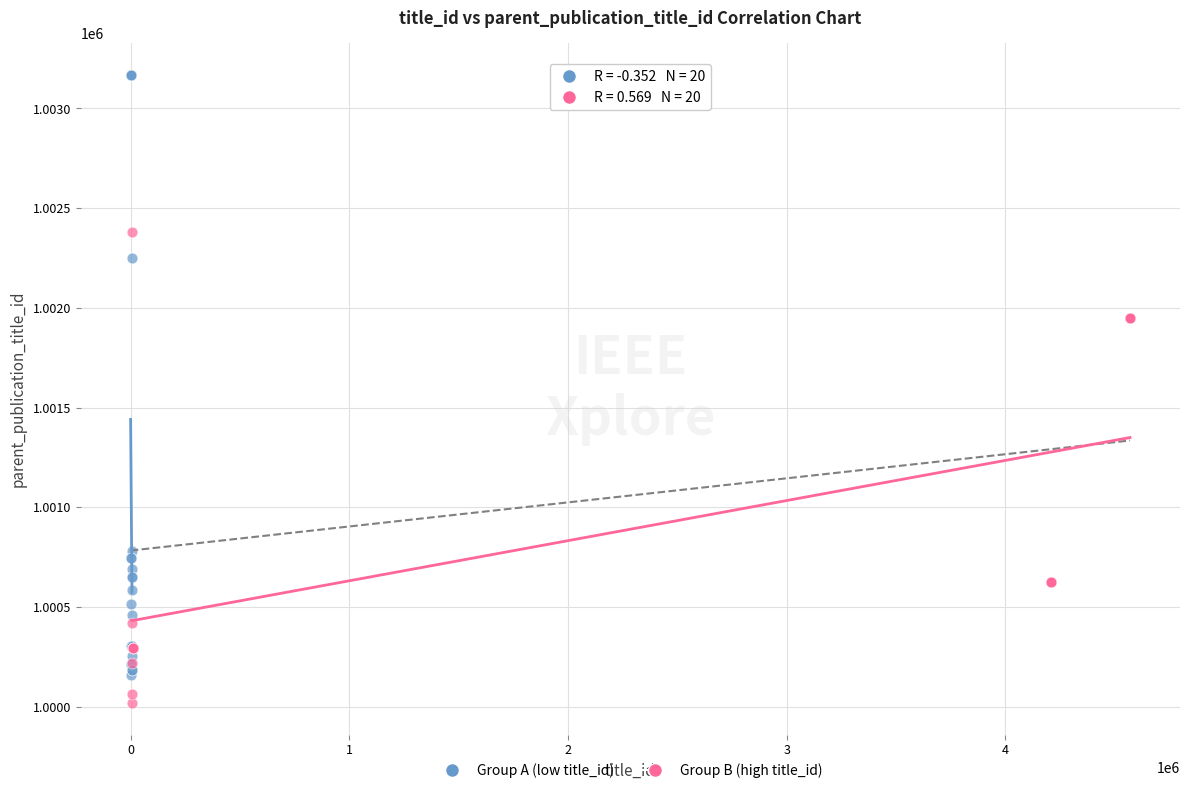

Which series reaches the maximum Y coordinate?

Group A (low title_id)